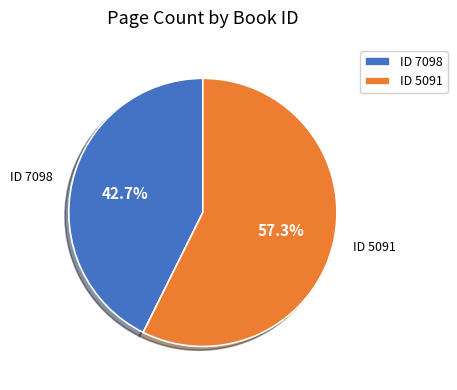

Is there any slice that represents more than half of the pie?

Yes